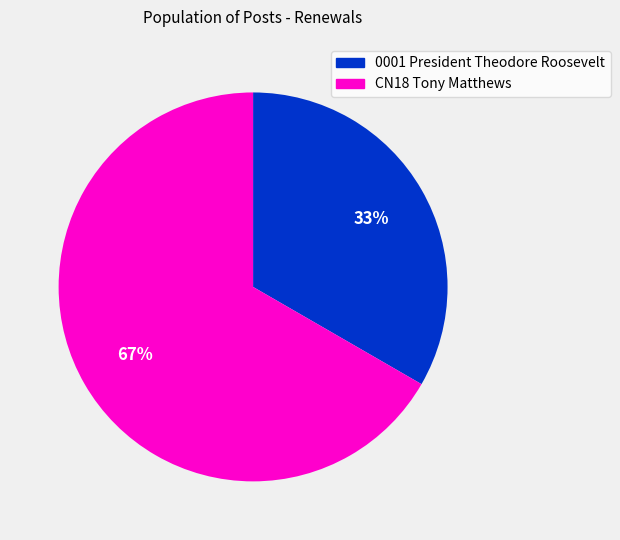

Is there any slice that represents more than half of the pie?

Yes